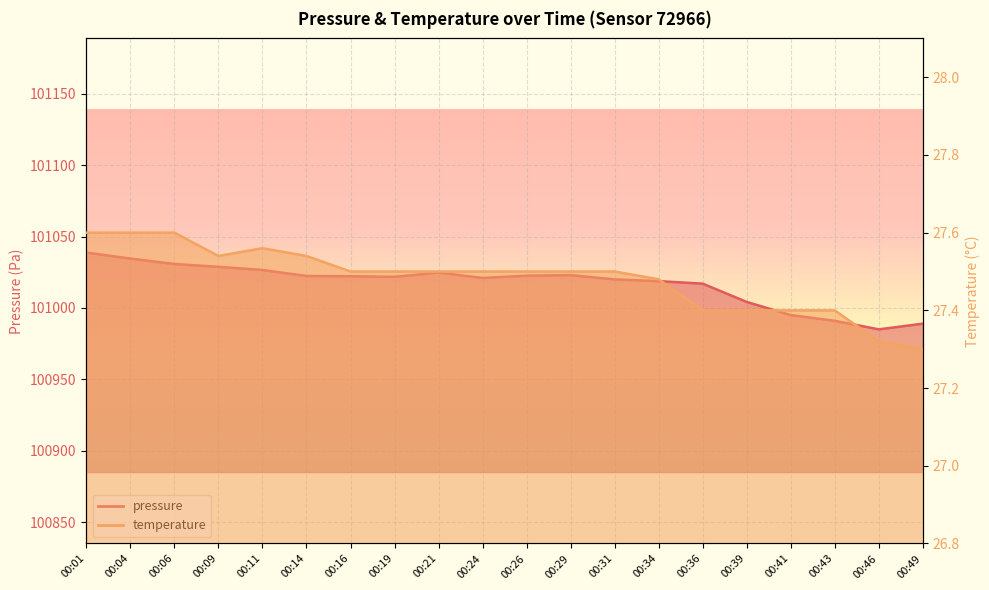

What is the maximum value shown in the chart?

101038.8